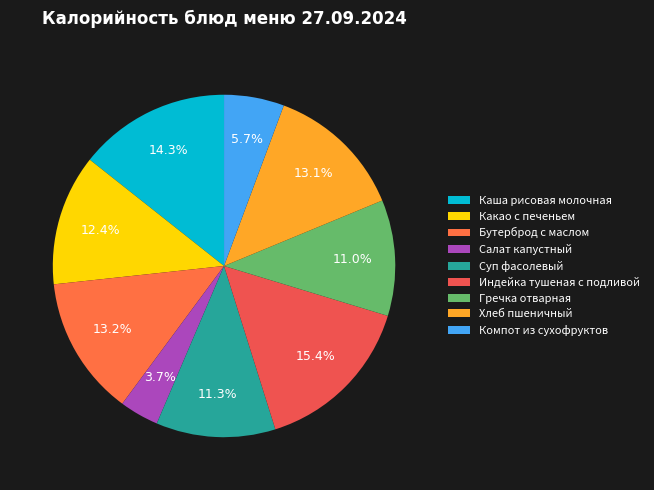

Count the number of slices in the pie.

9